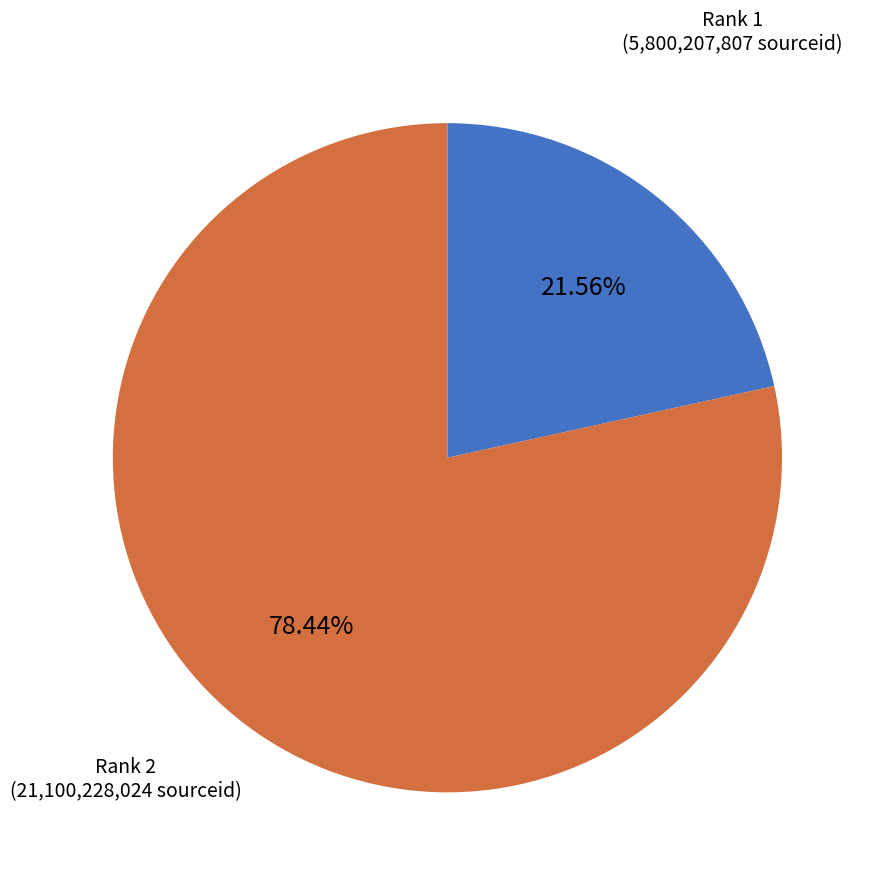

Approximately how many times larger is the value at Rank 2 (21,100,228,024 sourceid) compared to Rank 1 (5,800,207,807 sourceid)?

3.6